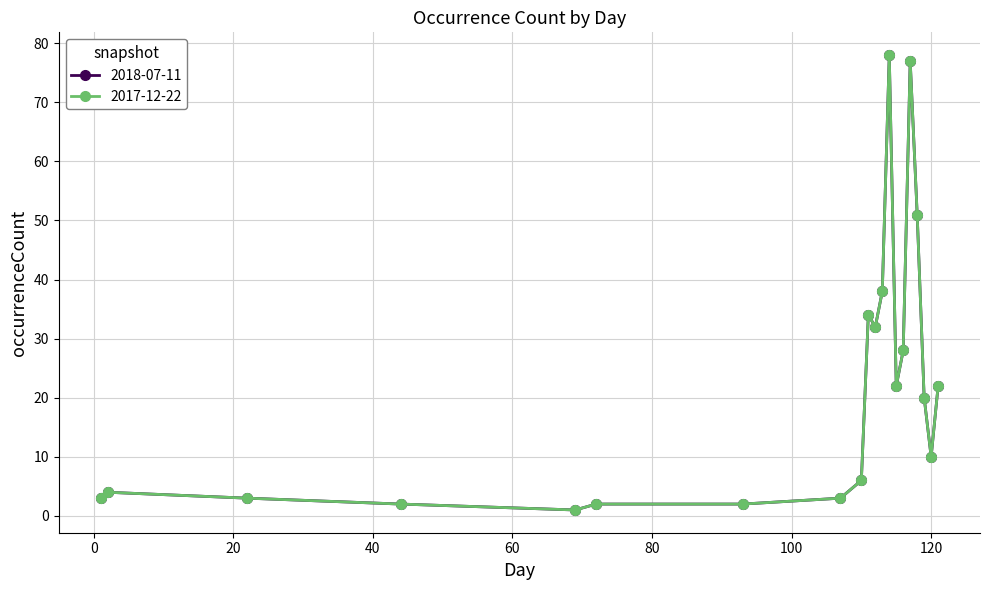

What is the average value of the 2017-12-22 series?

22